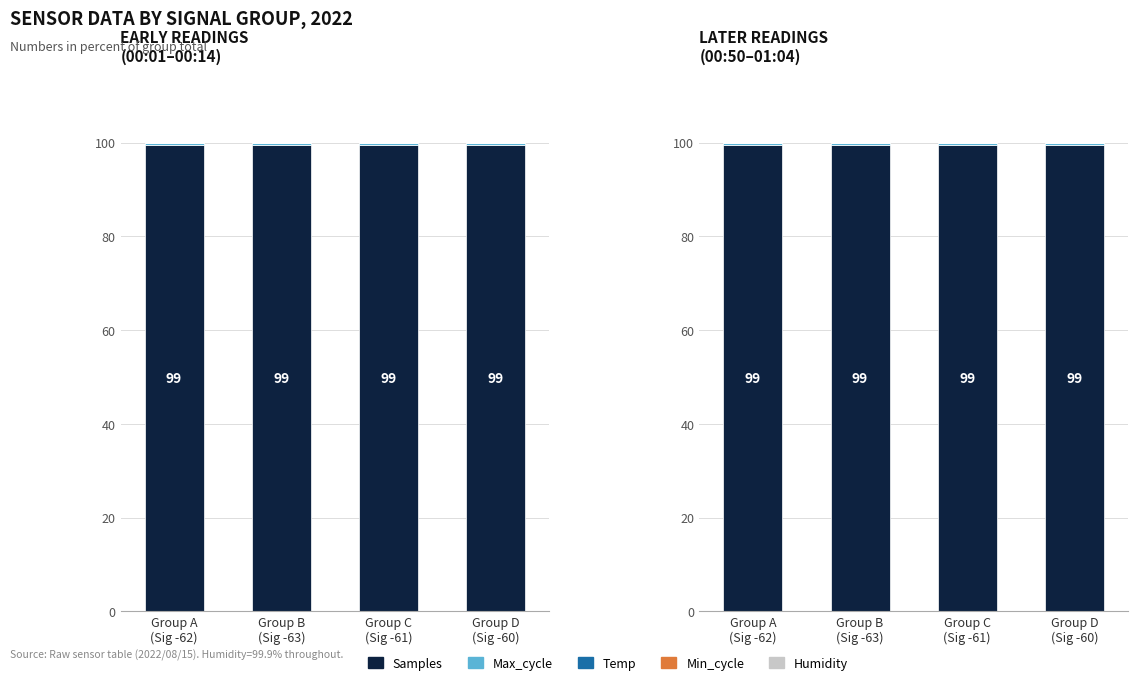

What are all the series names shown in the legend?

Samples, Max_cycle, Temp, Min_cycle, Humidity